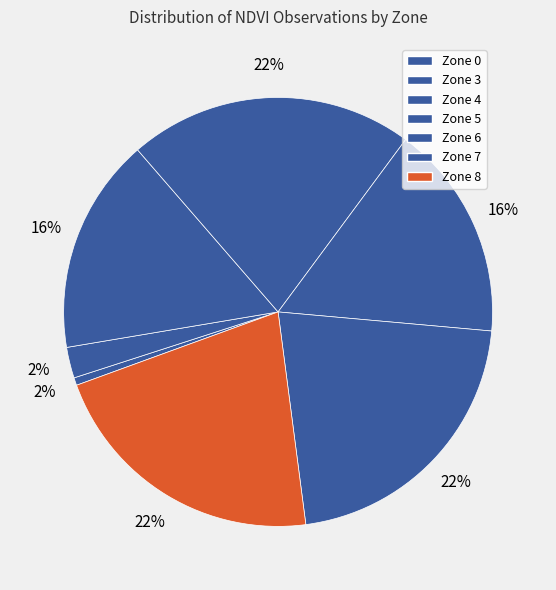

Do Zone 7 and Zone 5 together represent more than half of the pie?

No